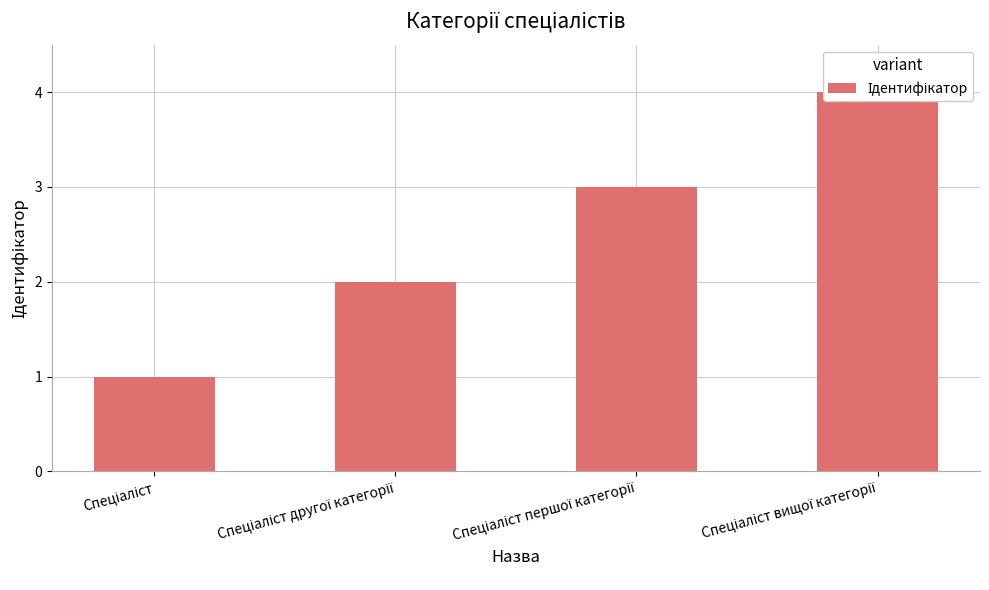

What is the sum of all values?

10